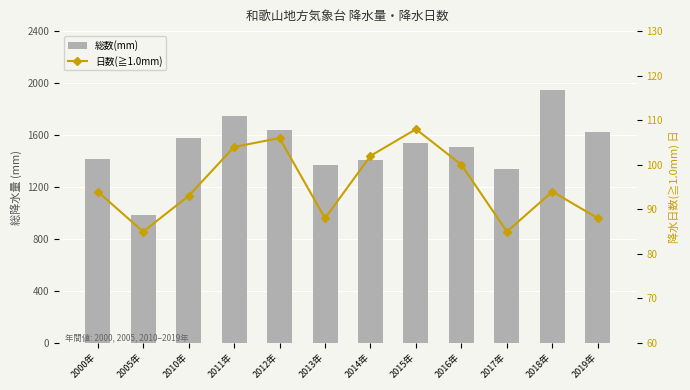

At how many categories does at least one series exceed 1838?

1